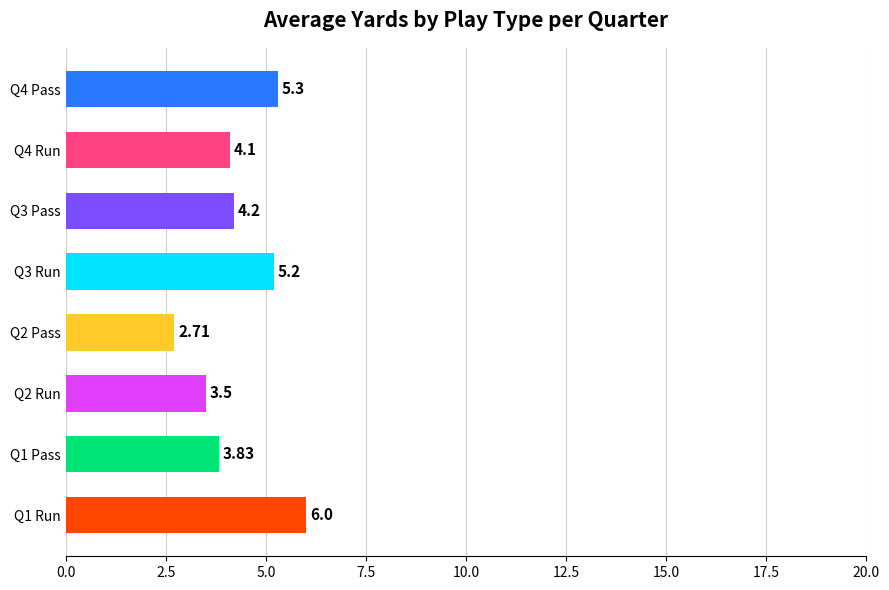

Rank the categories by value from lowest to highest.

Q2 Pass, Q2 Run, Q1 Pass, Q4 Run, Q3 Pass, Q3 Run, Q4 Pass, Q1 Run